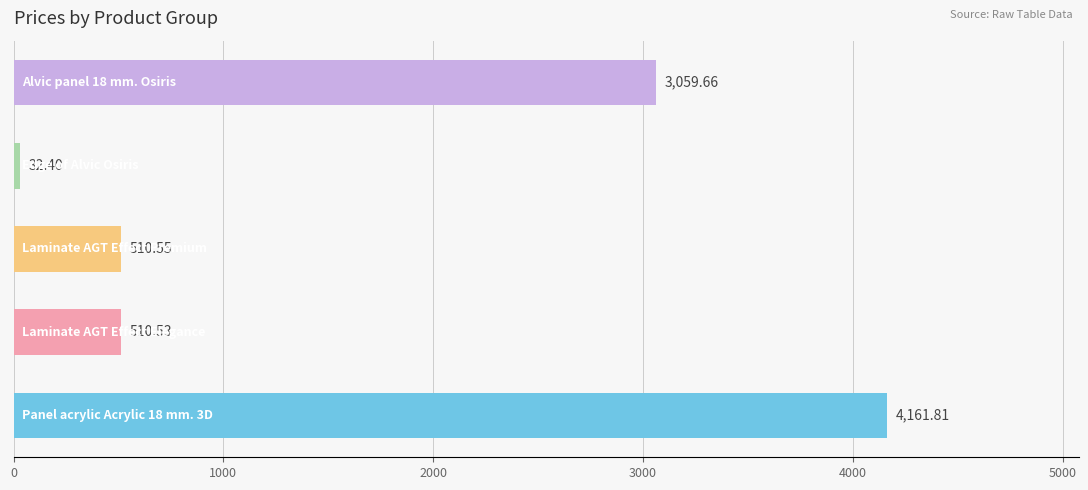

What is the average value?

1655.0